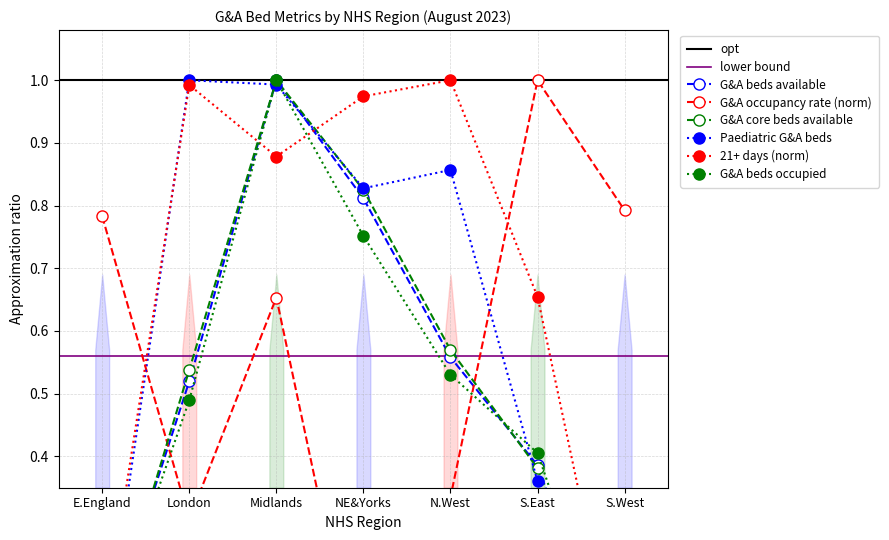

How many data points in Paediatric G&A beds available are above 0?

6